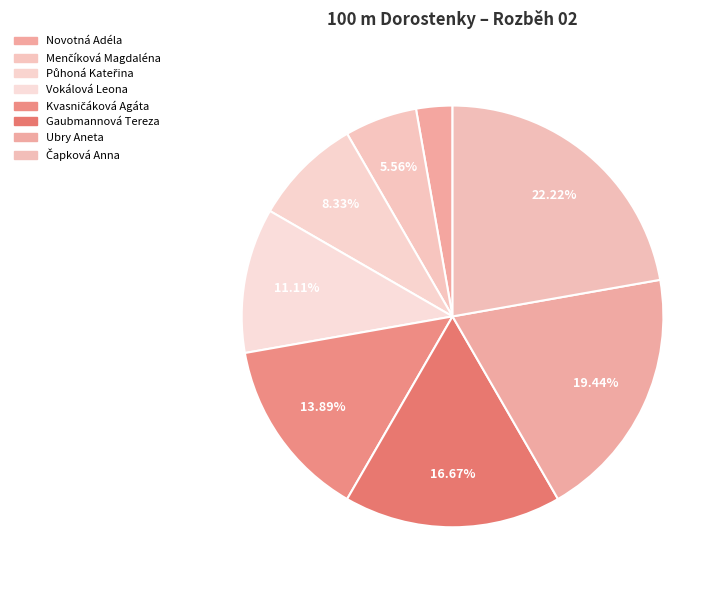

What portion of the pie excludes Čapková Anna?

77.8%